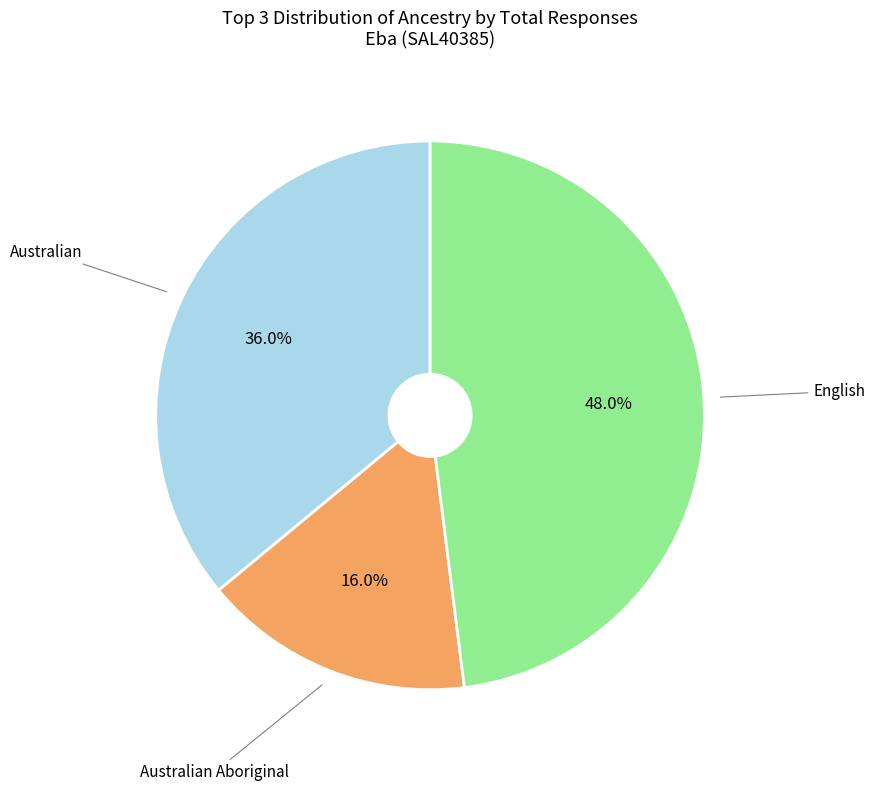

How many slices are in this pie chart?

3